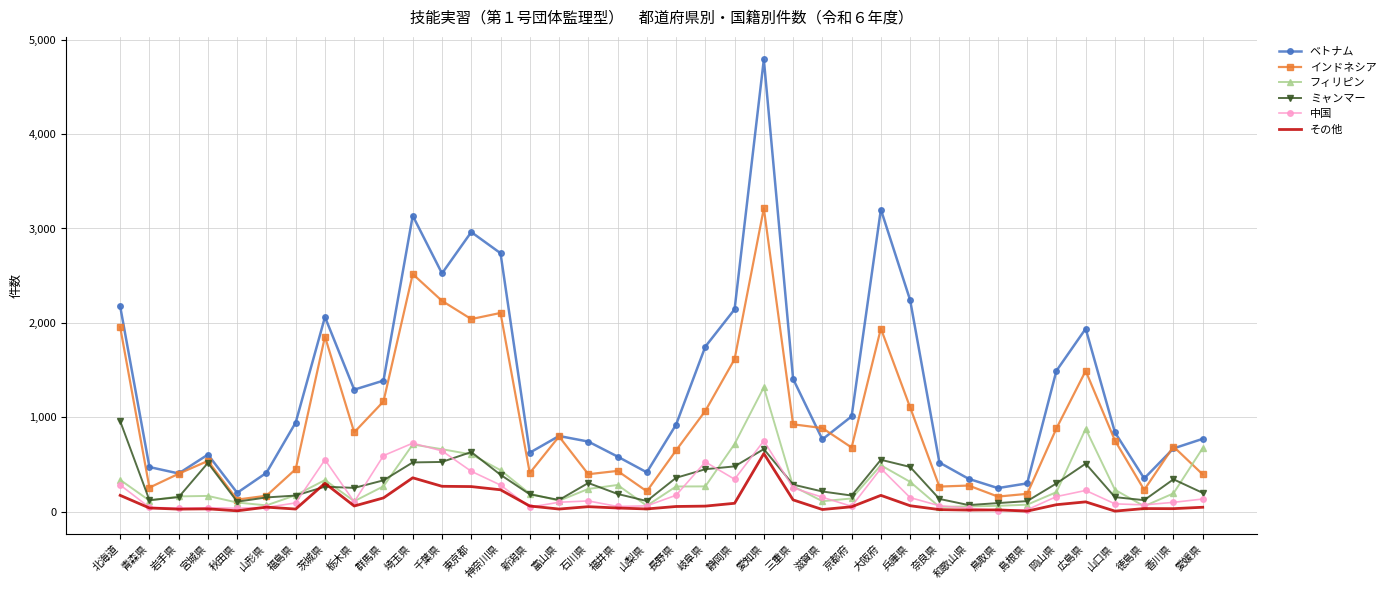

True or false: インドネシア and その他 cross at least once.

False